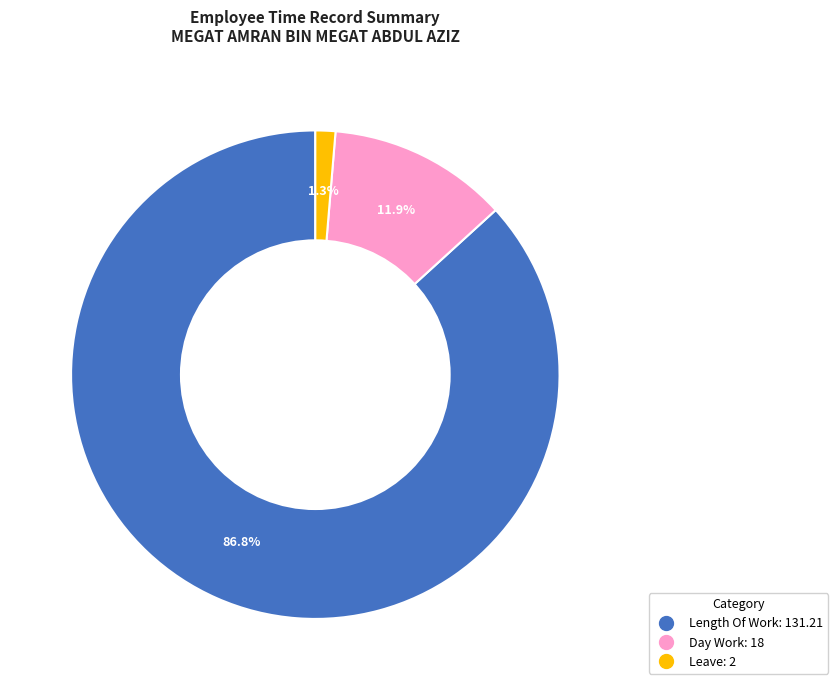

Is there a majority slice in this chart?

Yes